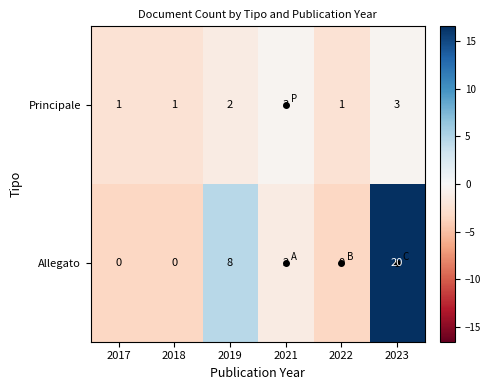

Rank the series by their average value, from highest to lowest.

Allegato, Principale